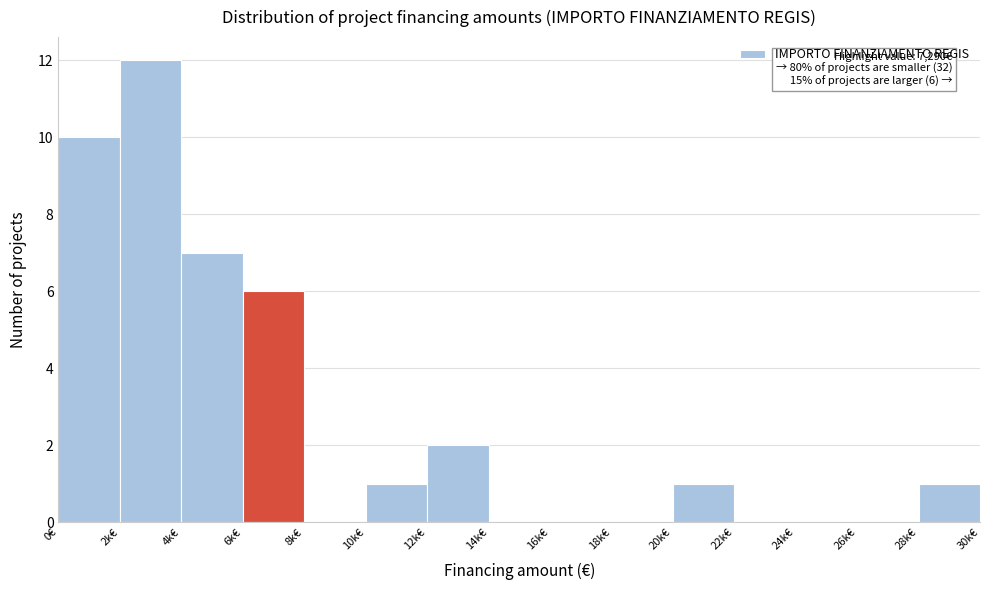

Reading left to right, list all the values displayed in this chart.

0€=10	2k€=12	4k€=7	6k€=6	8k€=0	10k€=1	12k€=2	14k€=0	16k€=0	18k€=0	20k€=1	22k€=0	24k€=0	26k€=0	28k€=1